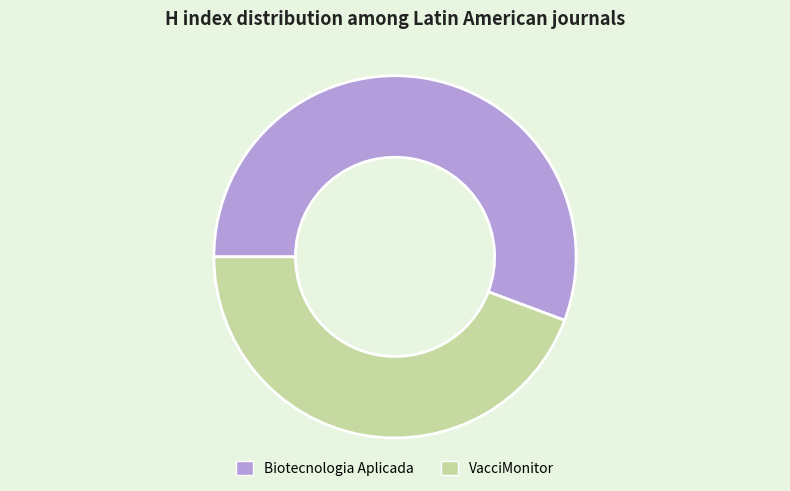

What is the smallest slice in the pie chart?

VacciMonitor